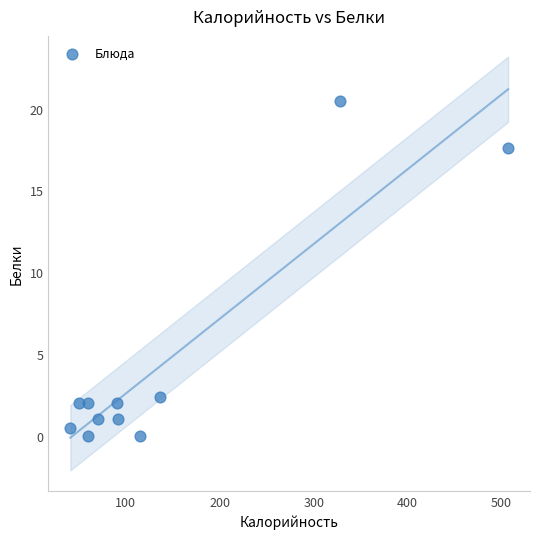

What is the average X value?

140.9